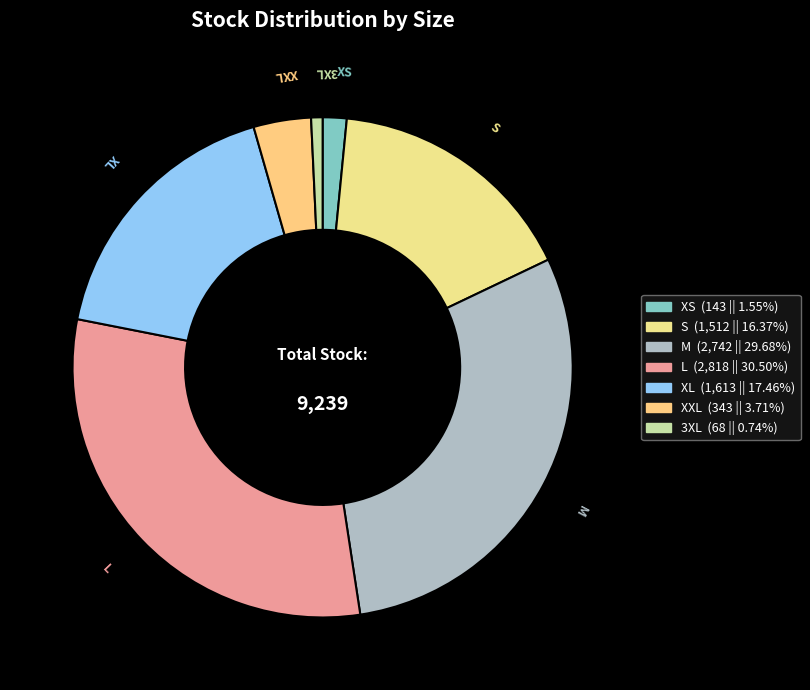

Rank the categories by value from highest to lowest.

L, M, XL, S, XXL, XS, 3XL